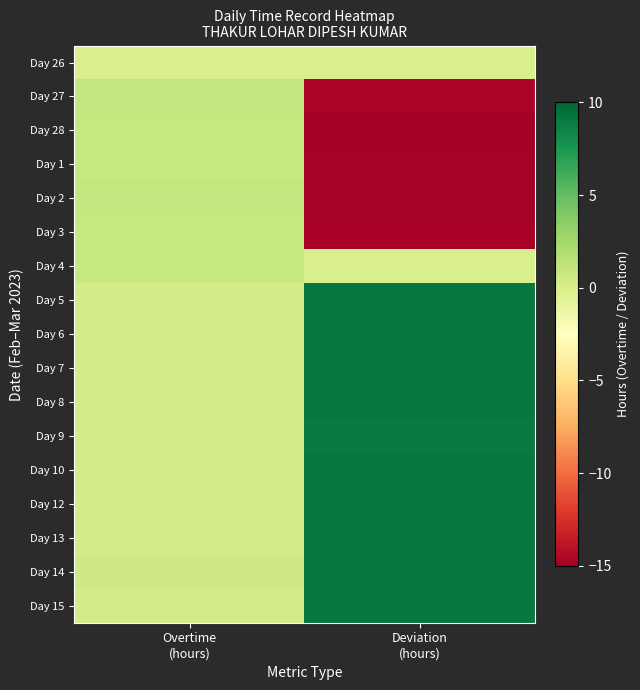

What is the total value across all series at Overtime
(hours)?

8.5